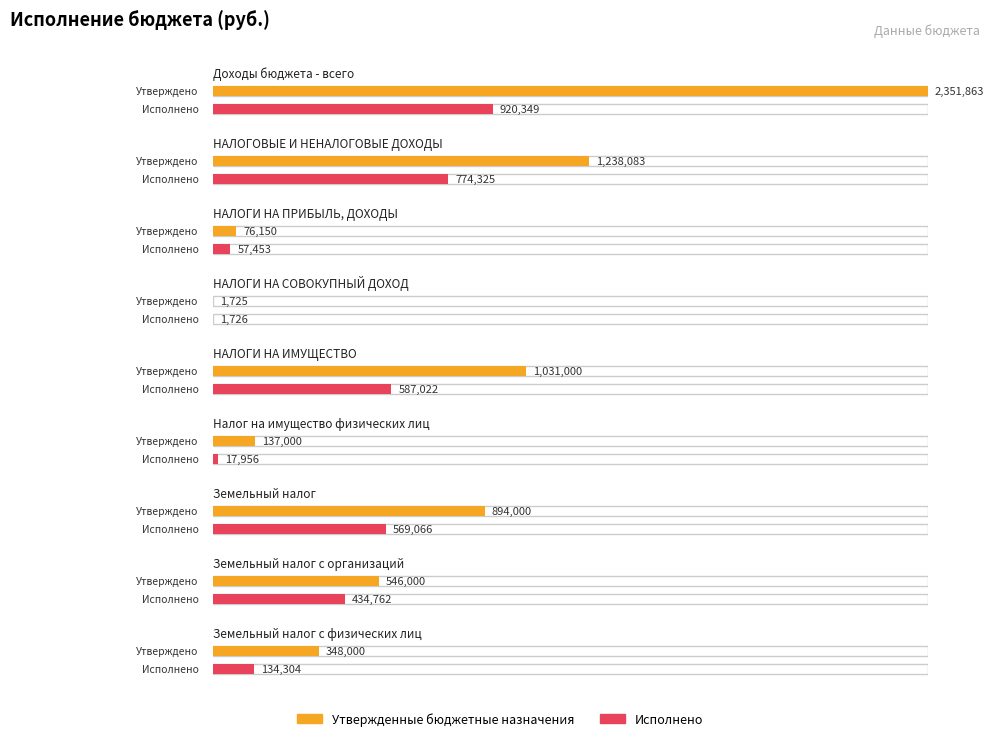

What is the difference between the Исполнено values at Налог на имущество физических лиц and Земельный налог с организаций?

416806.2